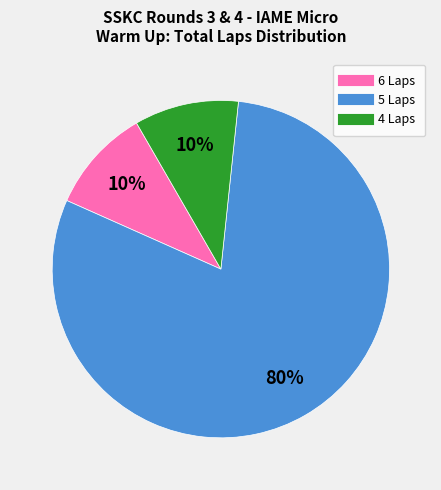

To the nearest percent, what is the difference between the largest and smallest slice percentages?

70%